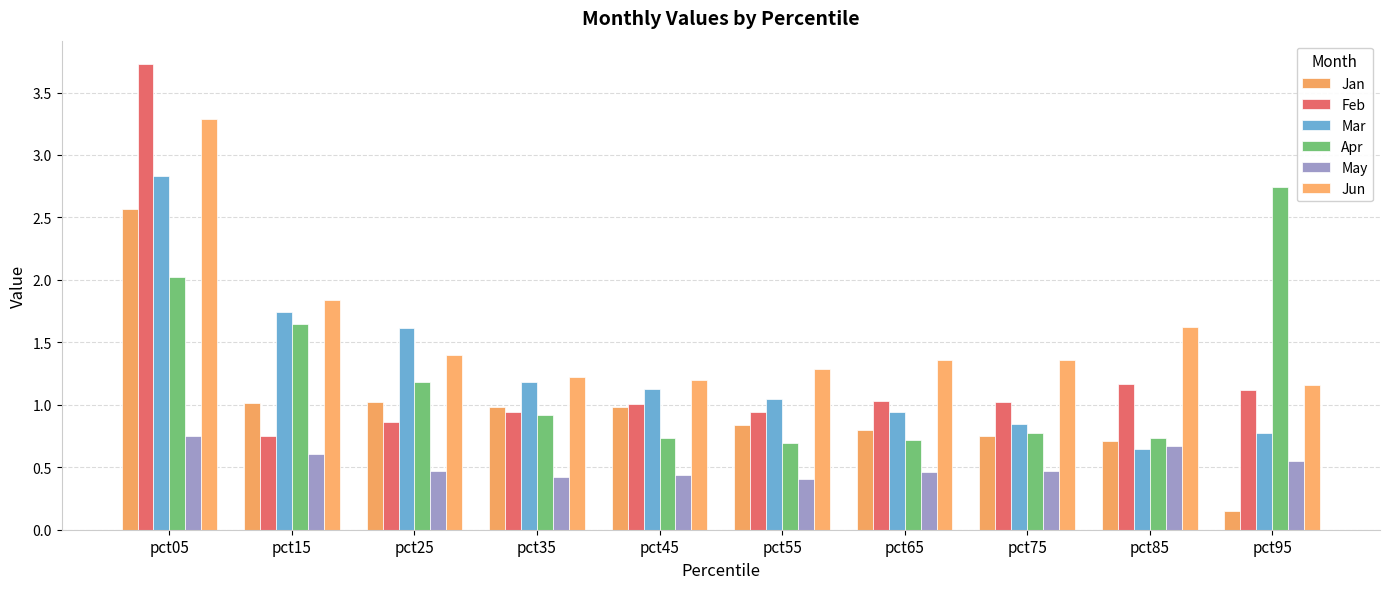

Which category has the lowest value across all series?

pct95